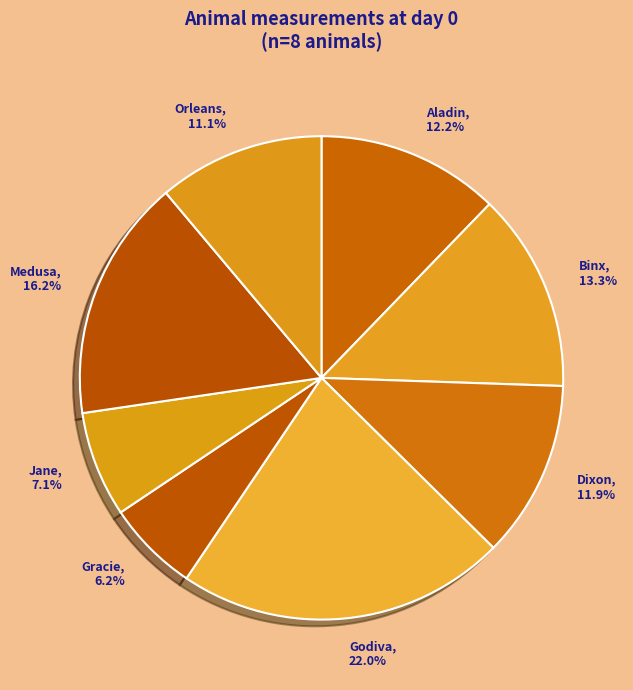

Which slice is the largest?

Godiva